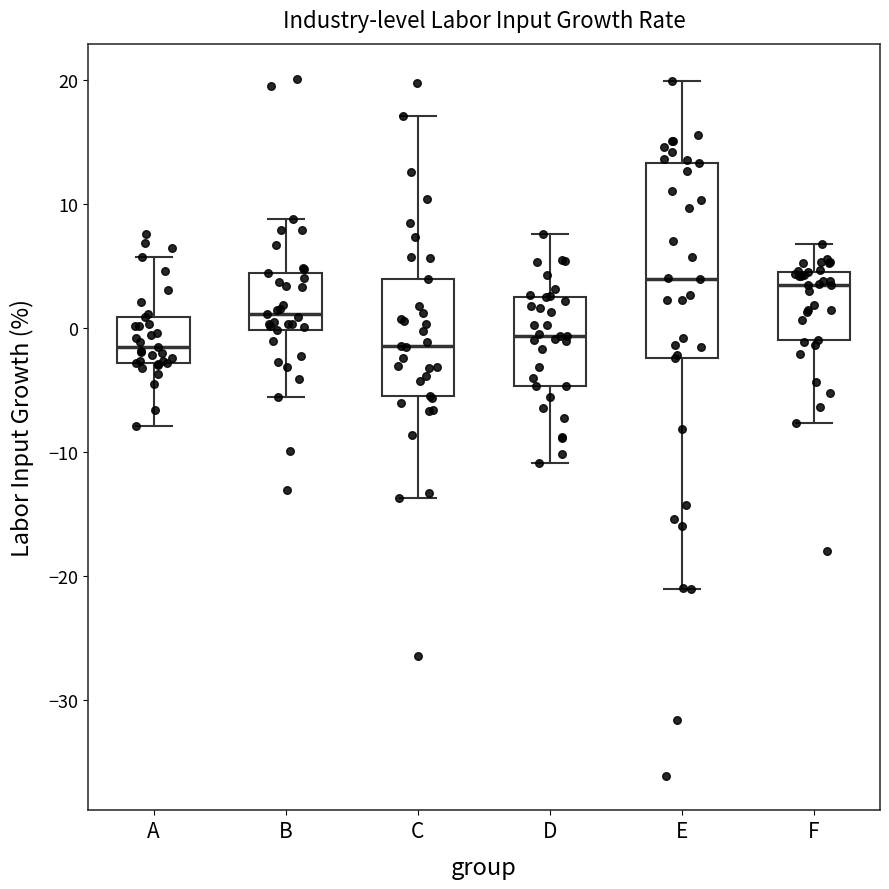

Reading left to right, transcribe this box plot: for each box, give where its median line is, the range the box spans, and where its two whiskers end, as read against the y-axis. The values are not printed on the chart, so give them approximately, as read against the axis.

A: median -2, box -3 to 1, whiskers -8 to 6
B: median 1, box 0 to 4, whiskers -6 to 9
C: median -1, box -5 to 4, whiskers -14 to 17
D: median -1, box -5 to 2, whiskers -11 to 8
E: median 4, box -2 to 13, whiskers -21 to 20
F: median 3, box -1 to 5, whiskers -8 to 7